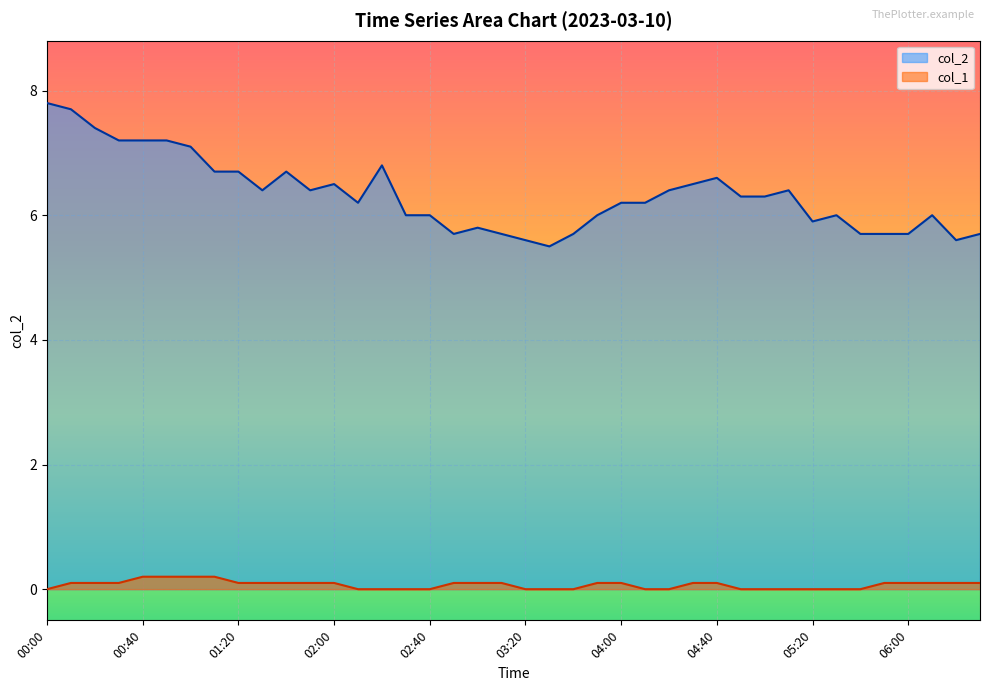

The col_1 series shows 0.2 at 02:50. True or false?

False